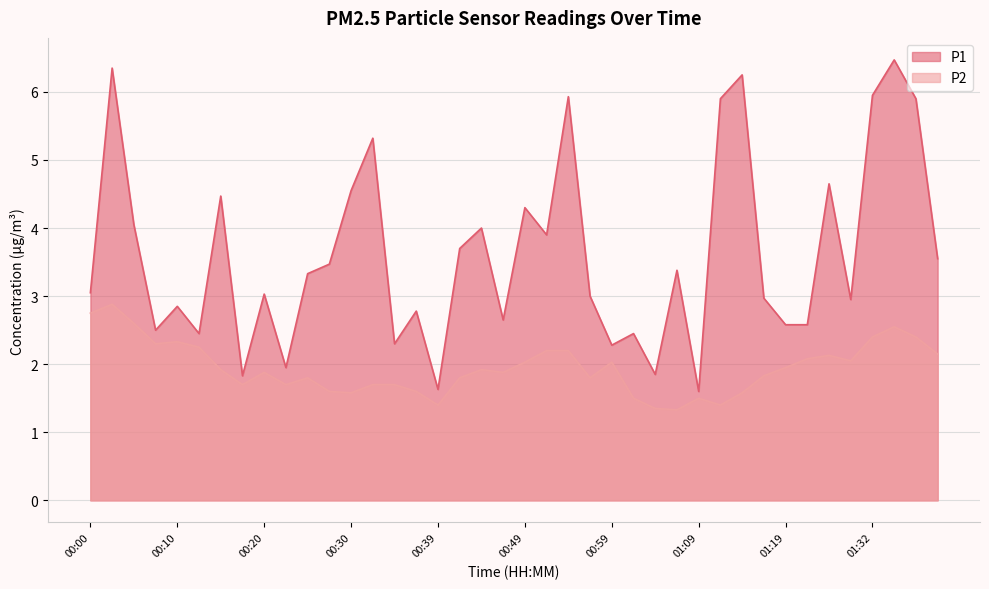

Which series has the largest range (max minus min)?

P1